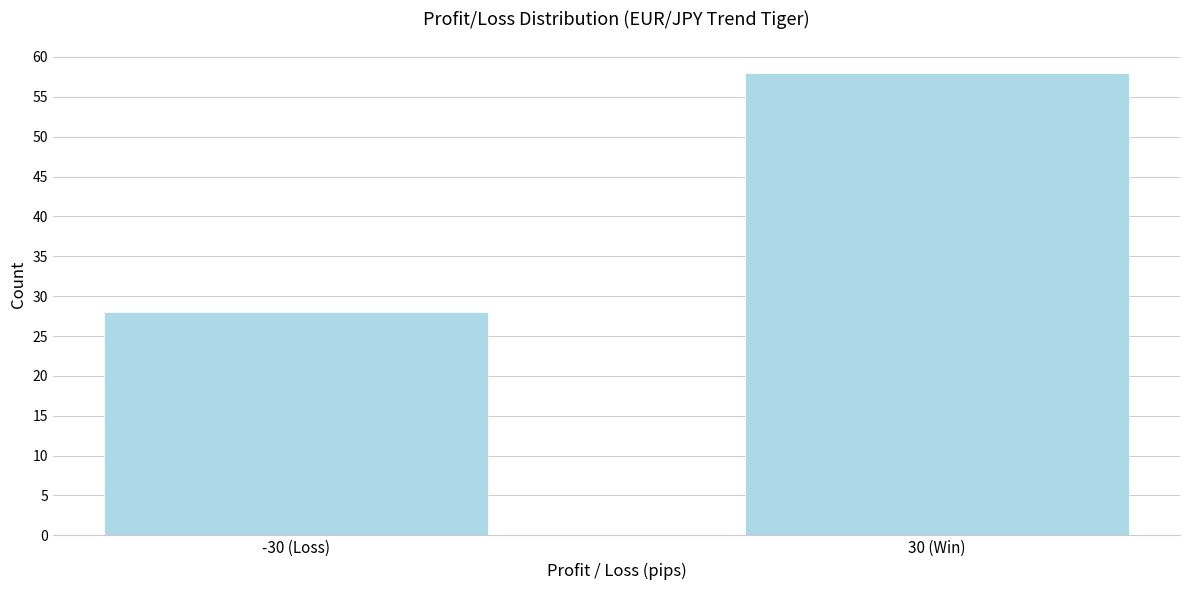

Reading left to right, transcribe all the data shown in this chart.

-30 (Loss)=28	30 (Win)=58